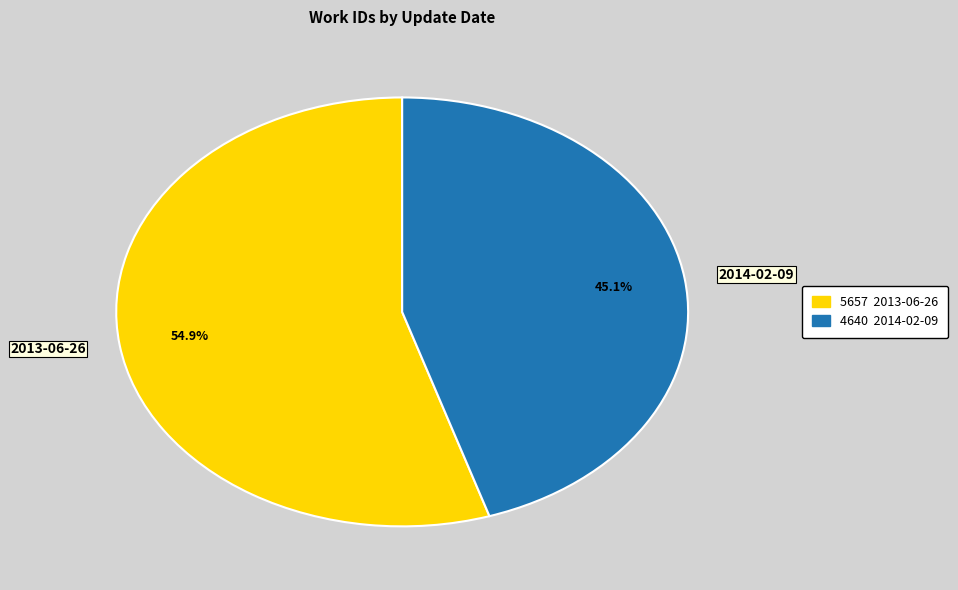

To the nearest percent, what portion does 2013-06-26 represent?

55%